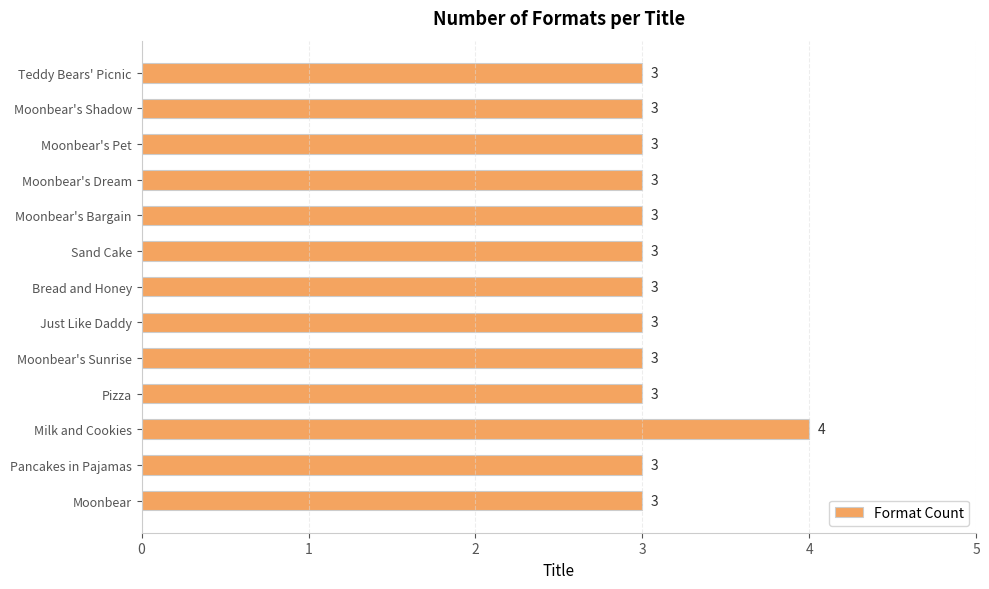

What is the greatest value displayed?

4